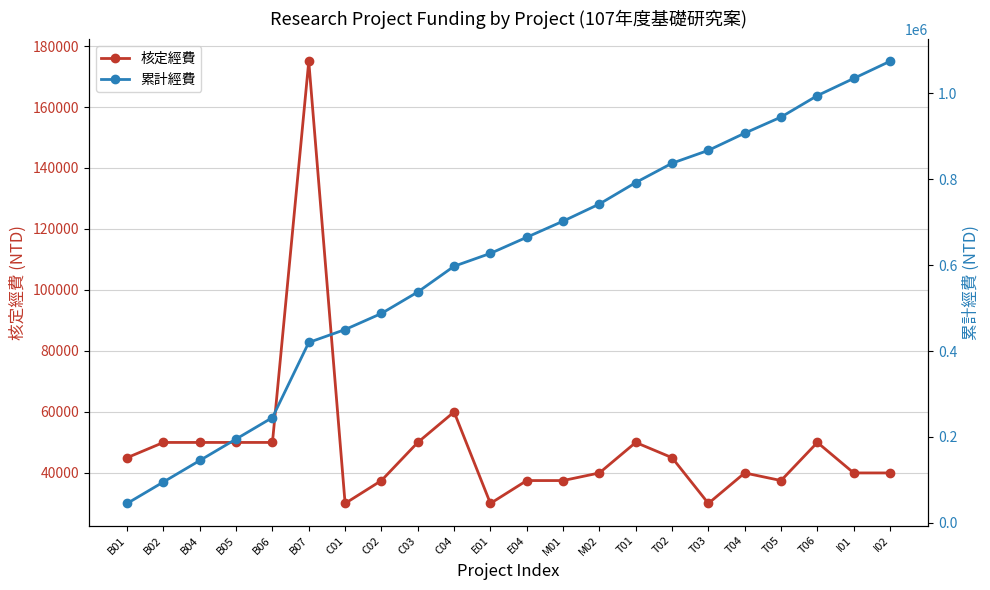

At how many categories does at least one series exceed 296691?

17